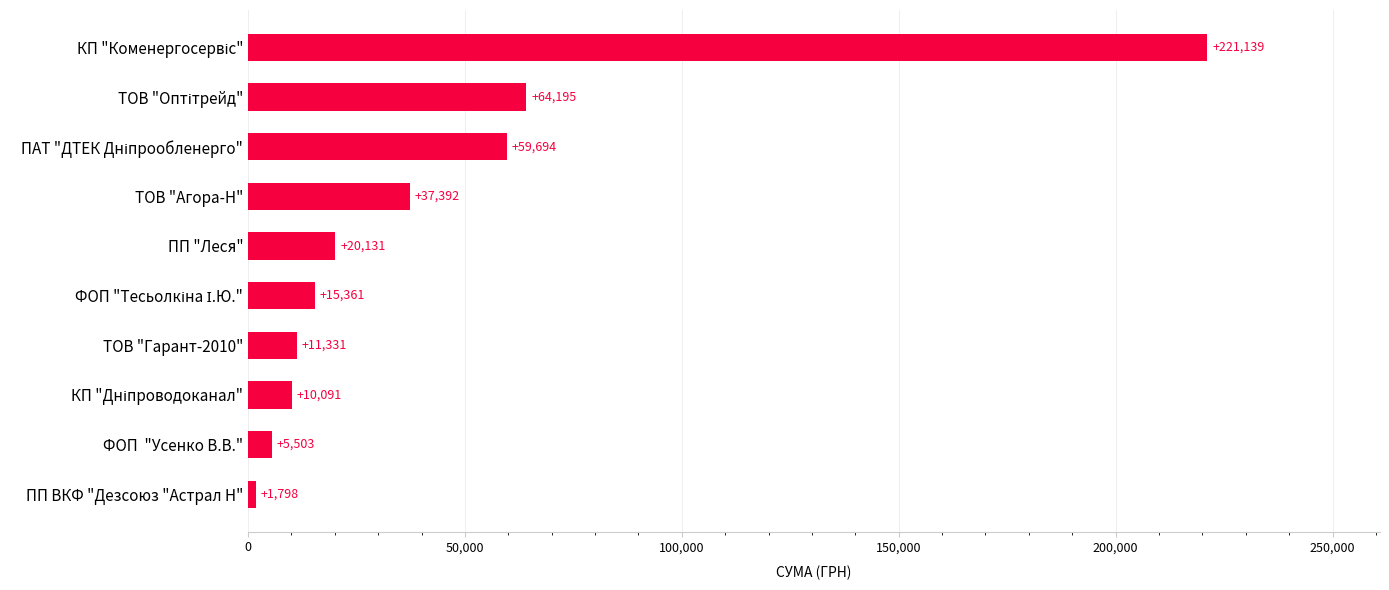

Approximately how many times larger is the value at ФОП  "Усенко В.В." compared to ТОВ "Гарант-2010"?

0.5